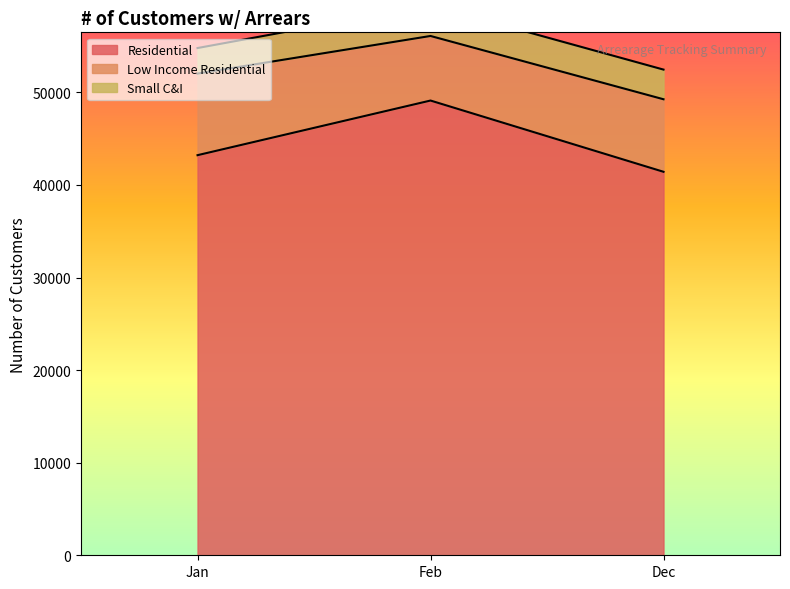

What is the difference between the Small C&I values at Jan and Dec?

445